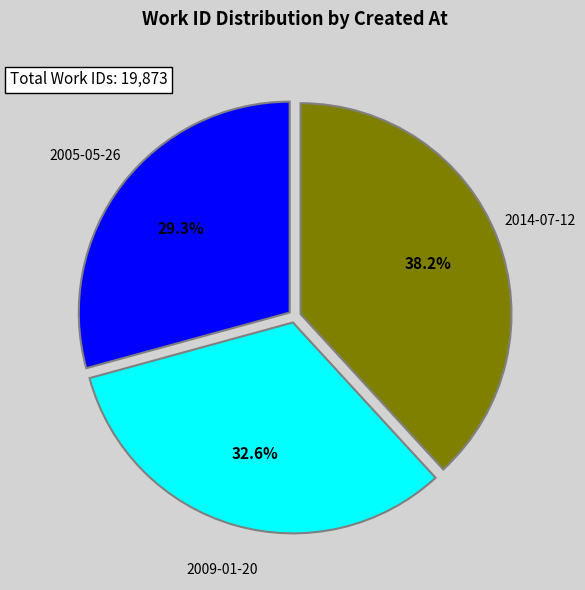

Count the number of slices in the pie.

3